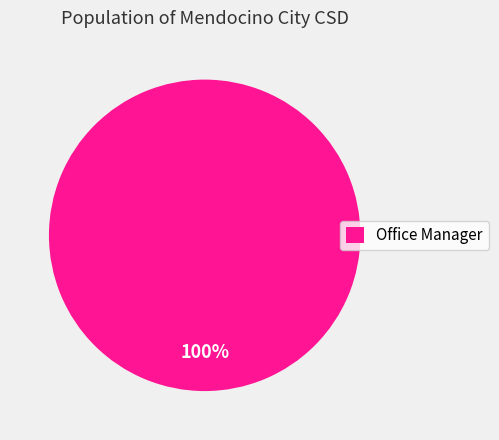

How many segments does this pie chart have?

1